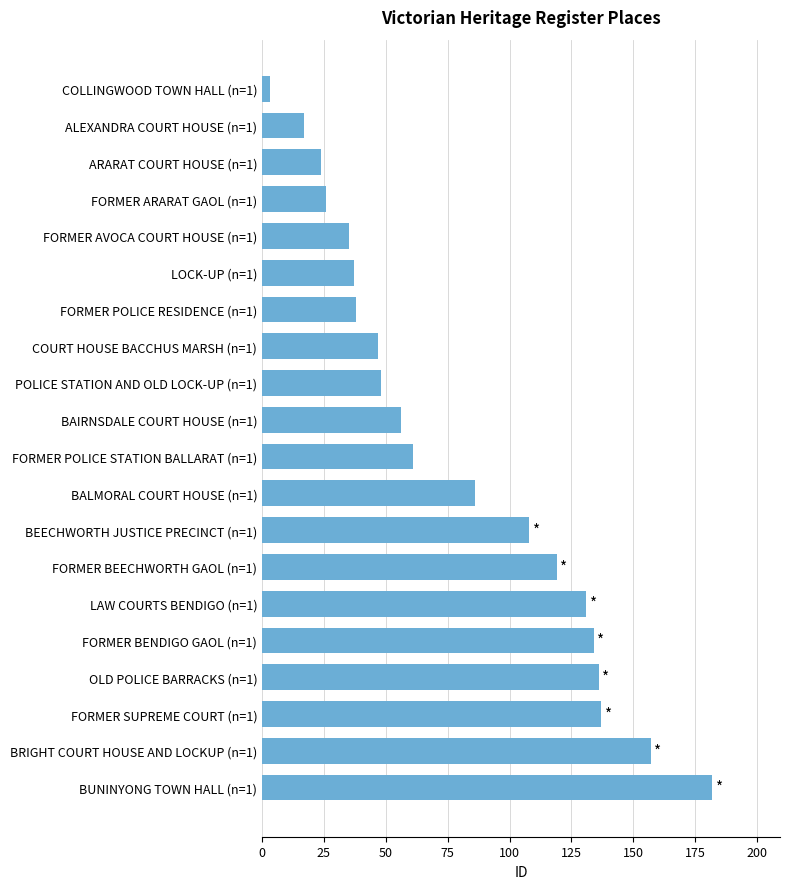

Where is the data nearest to the value 92?

BALMORAL COURT HOUSE (n=1)